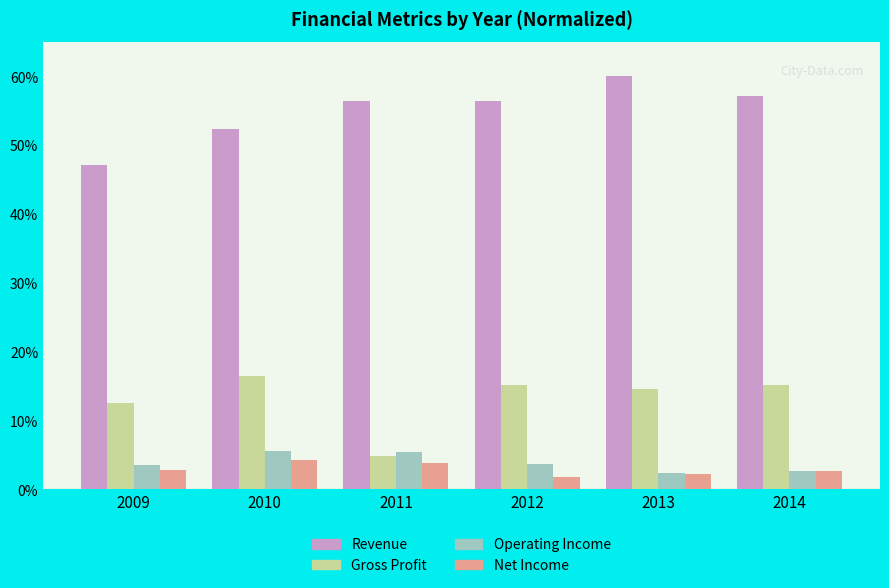

What is the difference between the highest and lowest values at 2011?

52.5